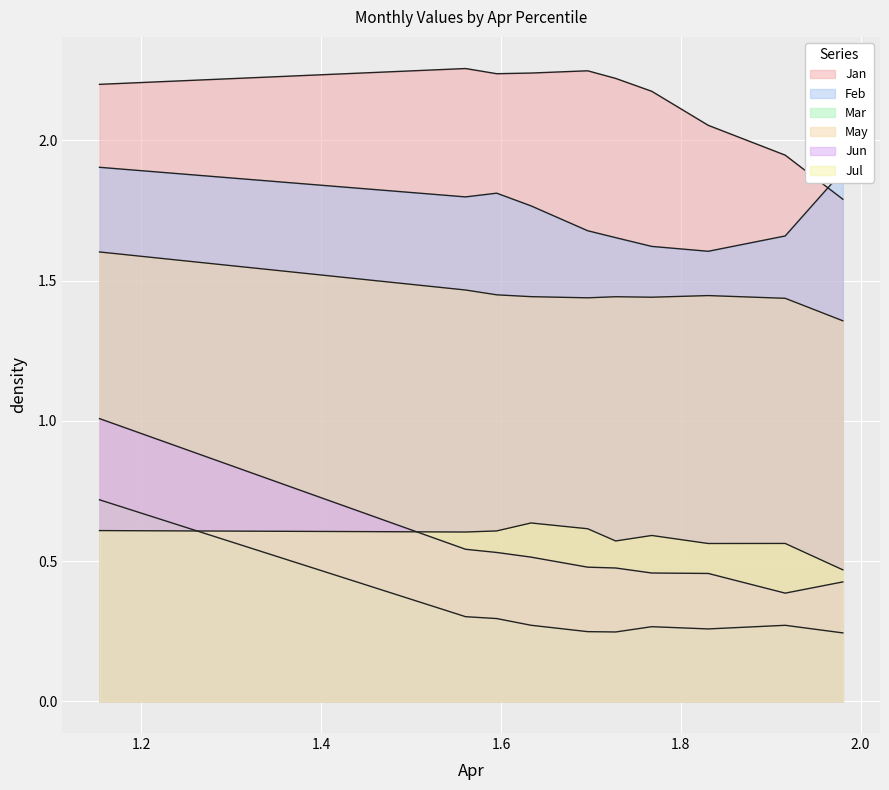

At which label does Jan reach its minimum?

pct95